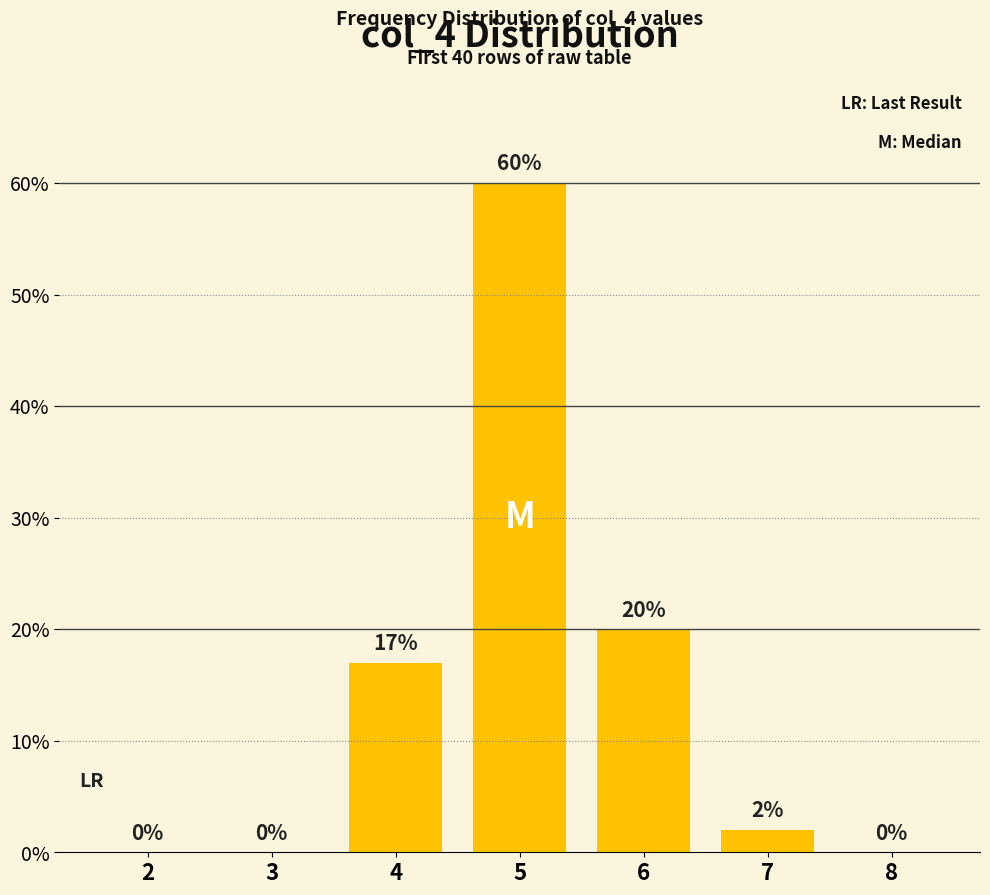

Which category has the highest value across all series?

5